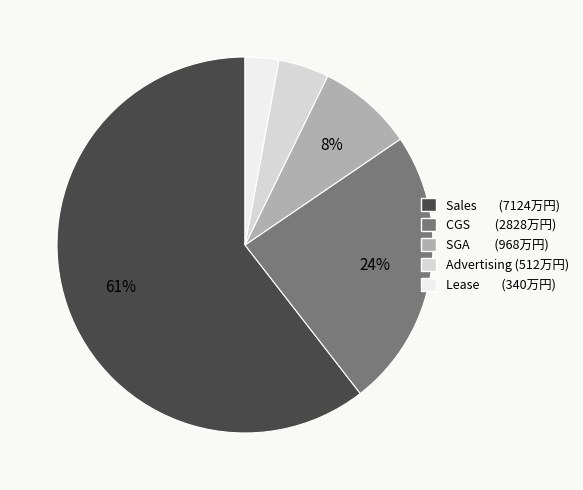

What percentage is the Advertising slice, to the nearest percent?

4%